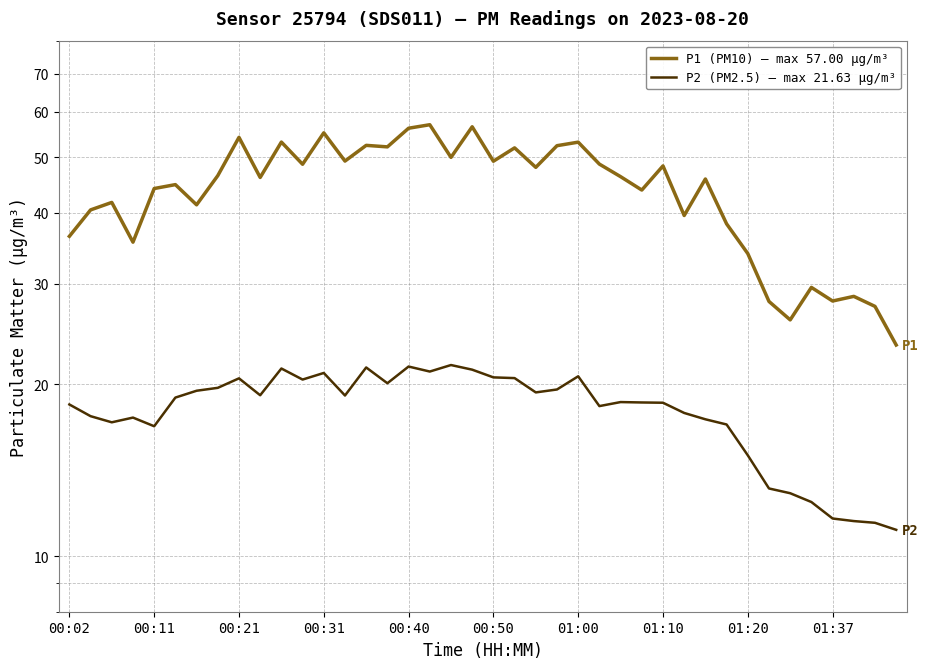

The value of P1 (PM10) — max 57.00 µg/m³ at 35 is 29.6. True or false?

True